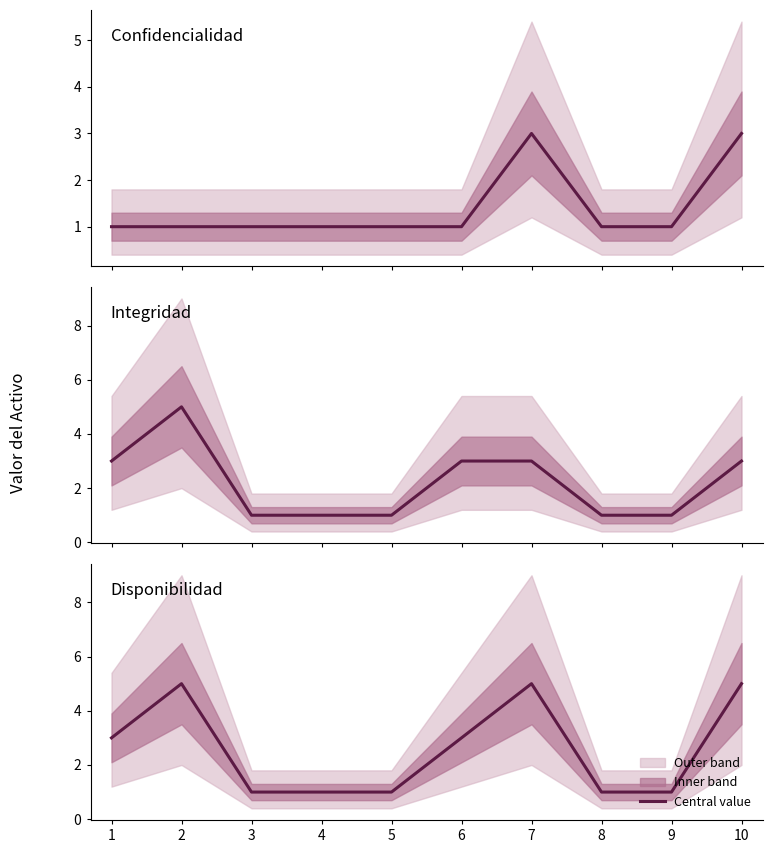

List the labels in order of Disponibilidad value, largest first.

2, 7, 10, 1, 6, 3, 4, 5, 8, 9